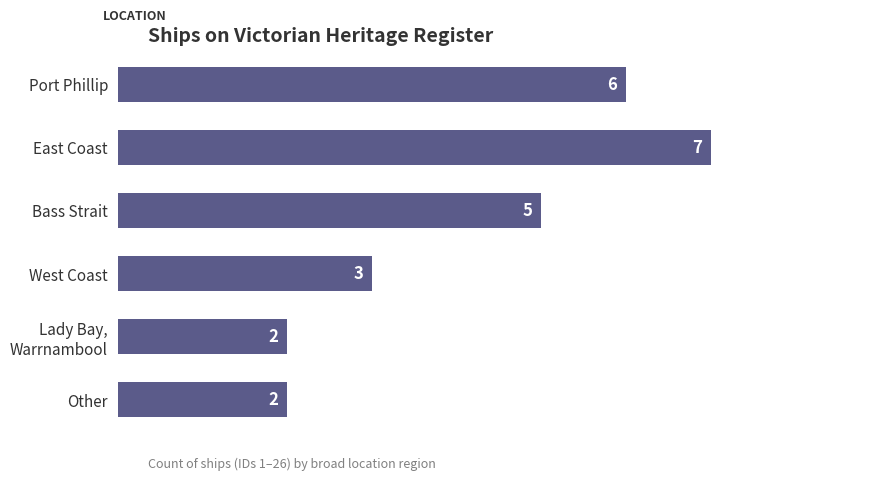

What is the value of the 1st bar from the top?

6